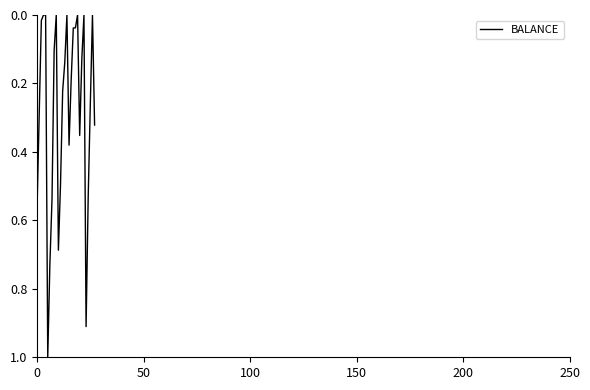

How many series are shown in this chart?

1